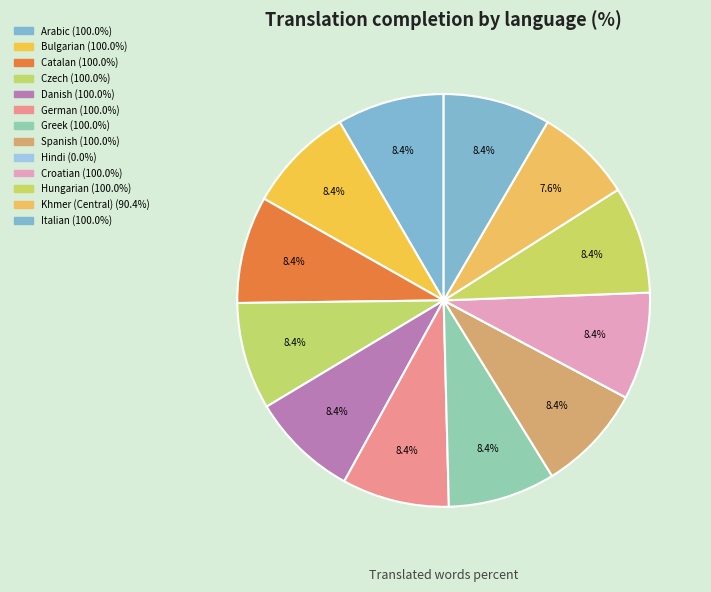

Combined, do Spanish and Hindi account for over 50%?

No